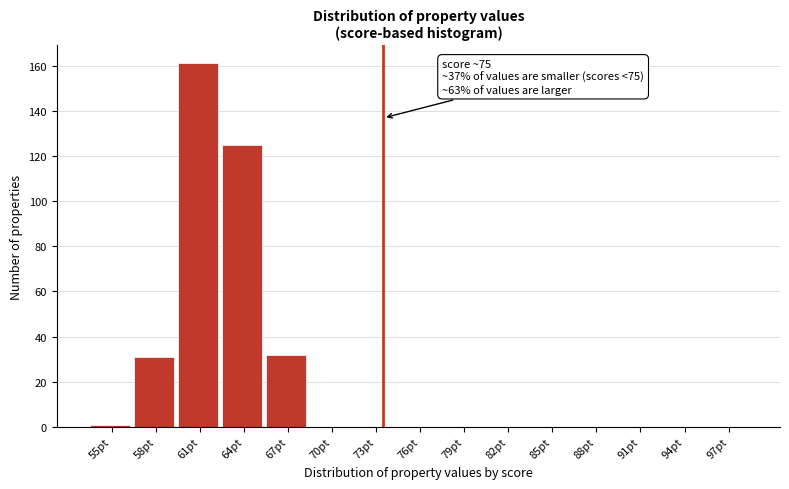

Reading left to right, extract all data points from this chart.

55pt=1	58pt=31	61pt=161	64pt=125	67pt=32	70pt=0	73pt=0	76pt=0	79pt=0	82pt=0	85pt=0	88pt=0	91pt=0	94pt=0	97pt=0